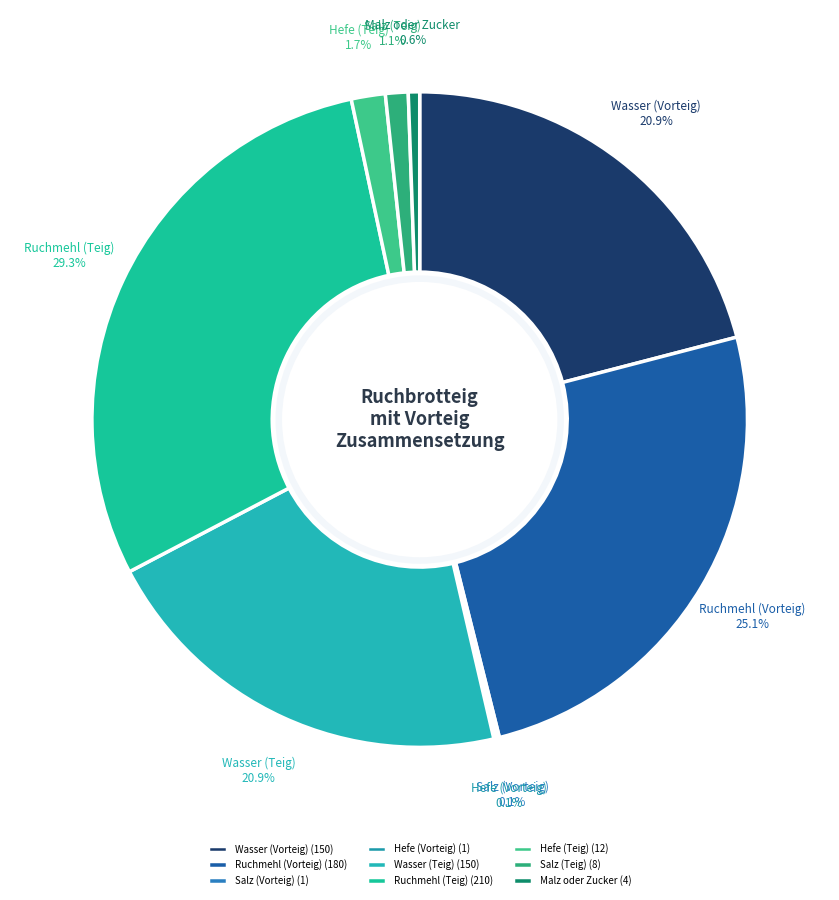

Does Hefe (Teig) represent more than half of the total?

No